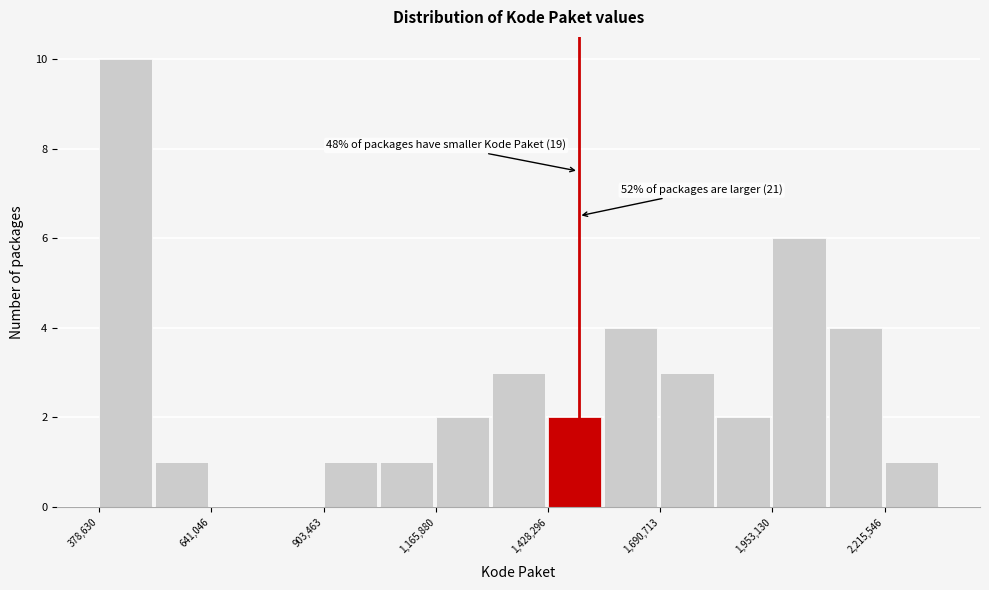

Around what value on the x-axis is the tallest bar? Give the approximate position of its centre, as read against the axis.

450000